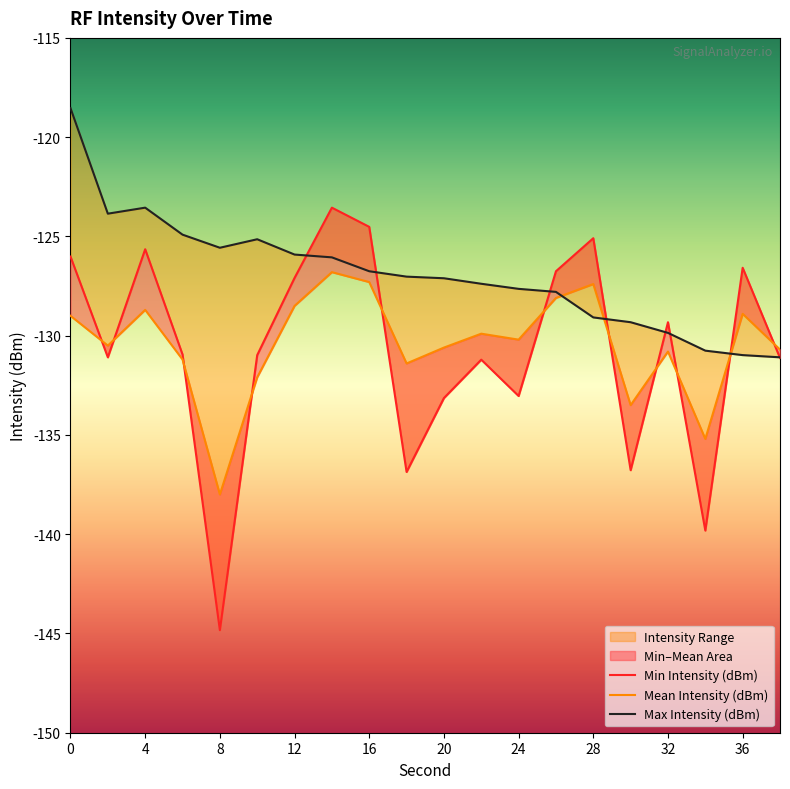

How many interior local peaks does the Max Intensity (dBm) series have?

2